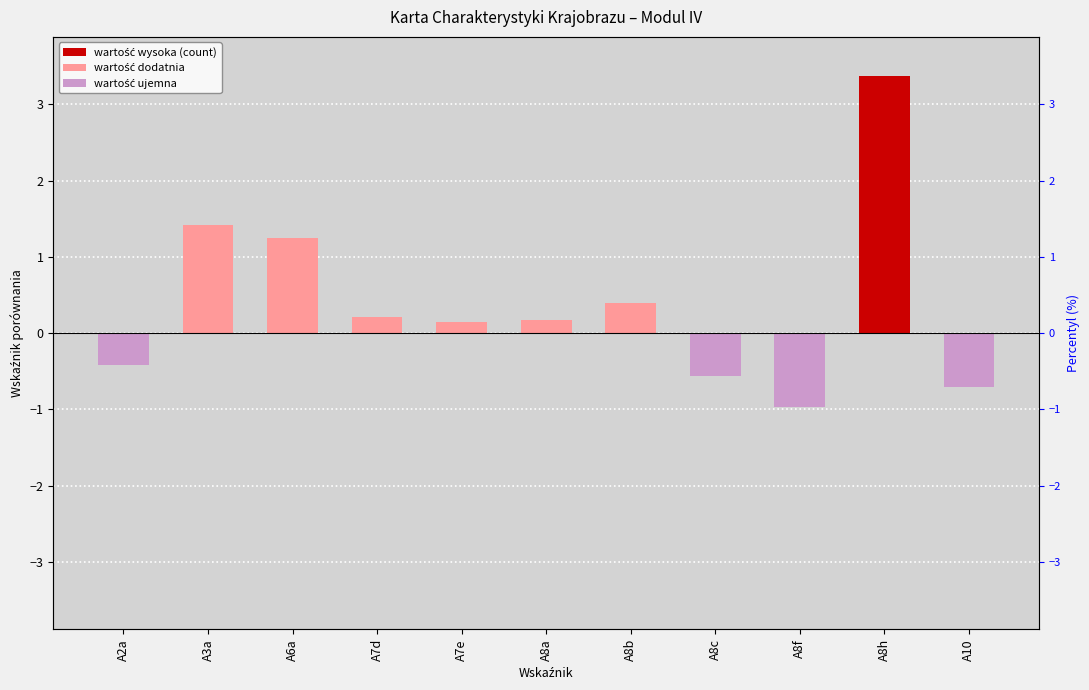

Between A8b and A8c, which is larger?

A8b